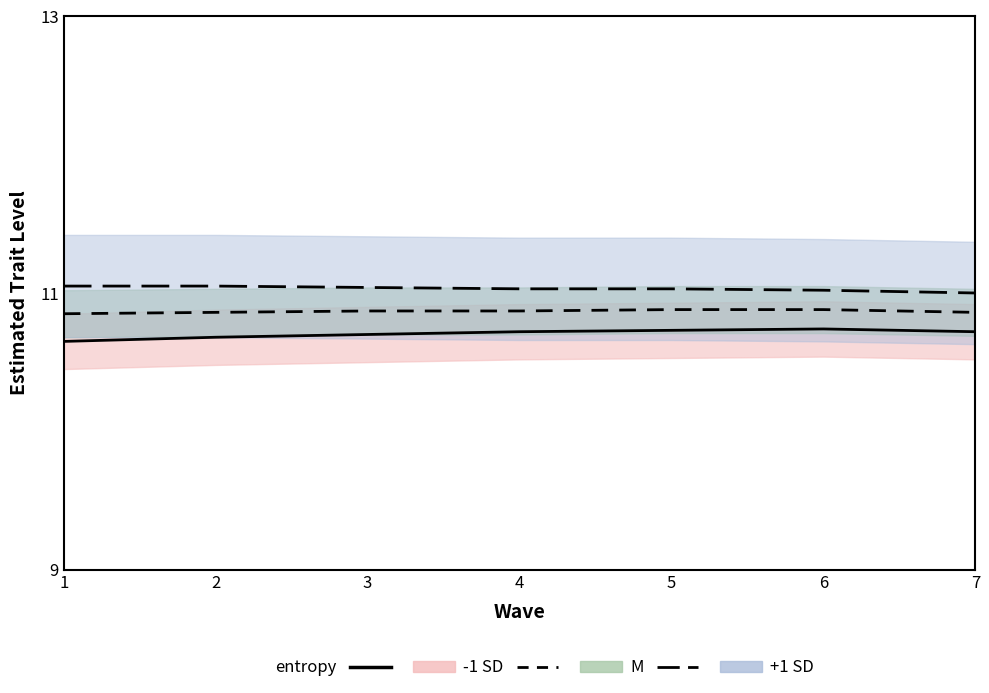

How many series are shown in this chart?

3